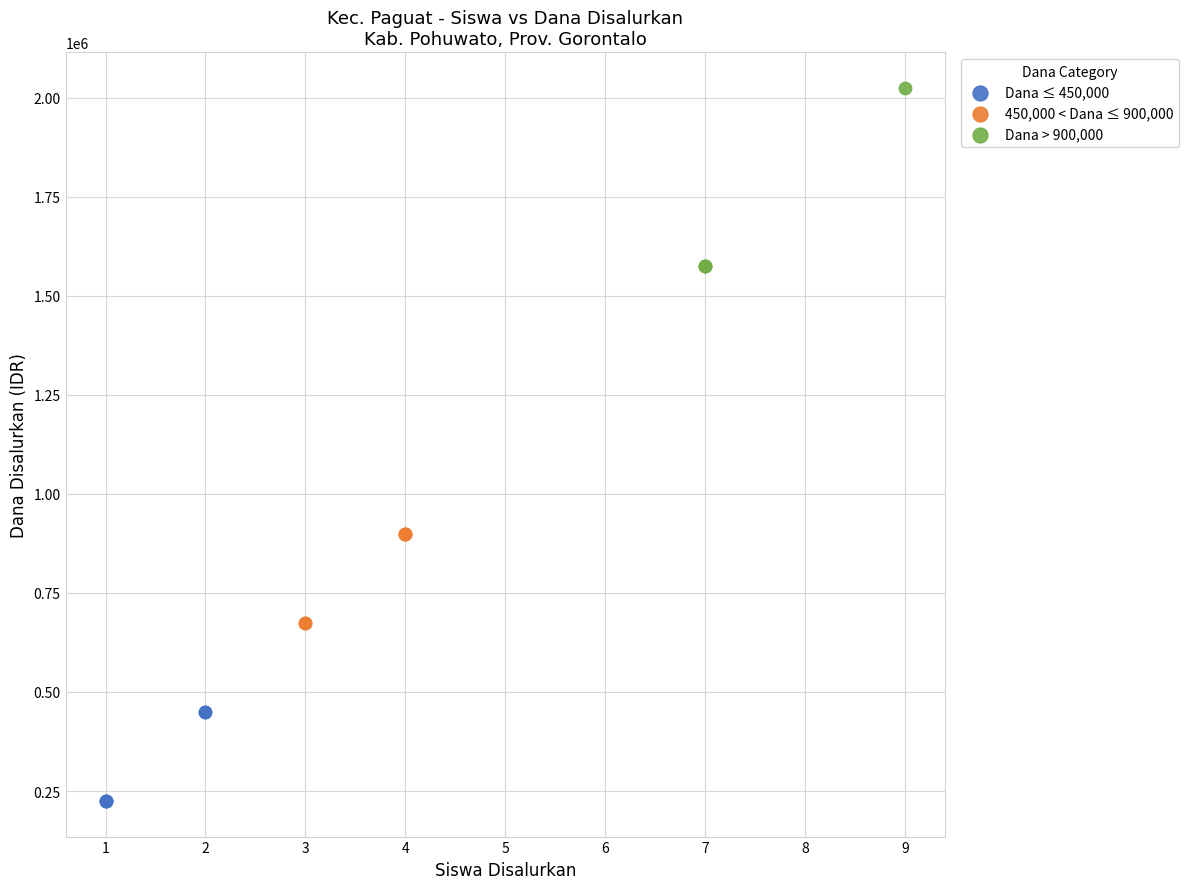

Which series contains the lowest Y value?

Dana ≤ 450,000